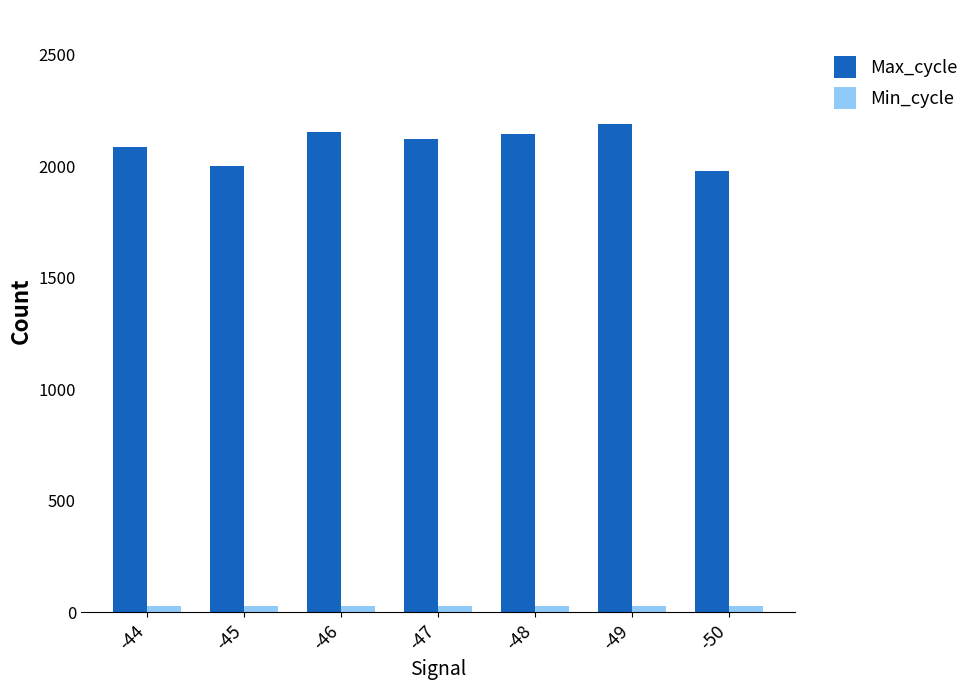

At how many categories does at least one series exceed 1123?

7